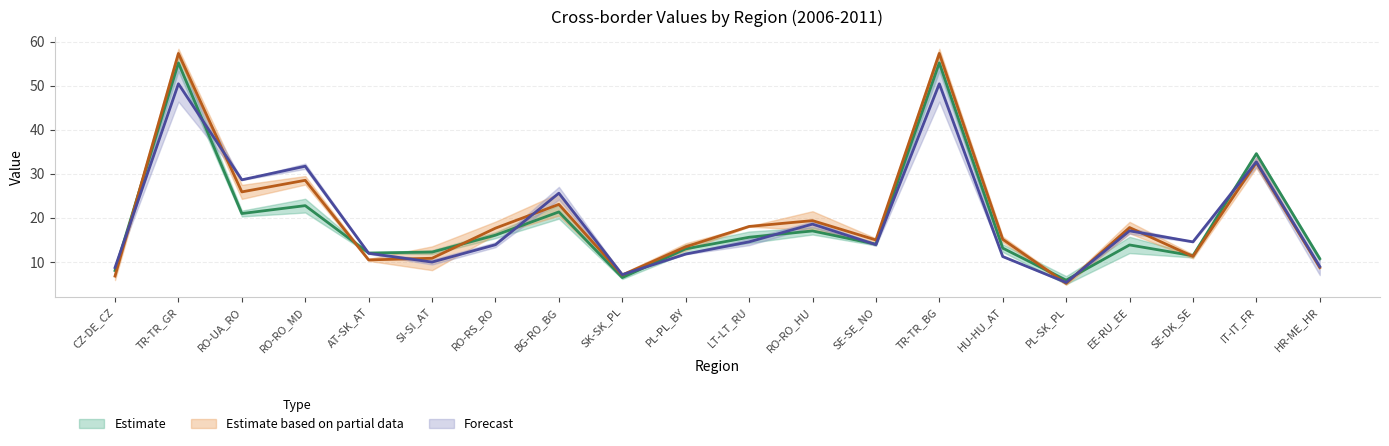

What is the highest value of the 2009 series?

50.5